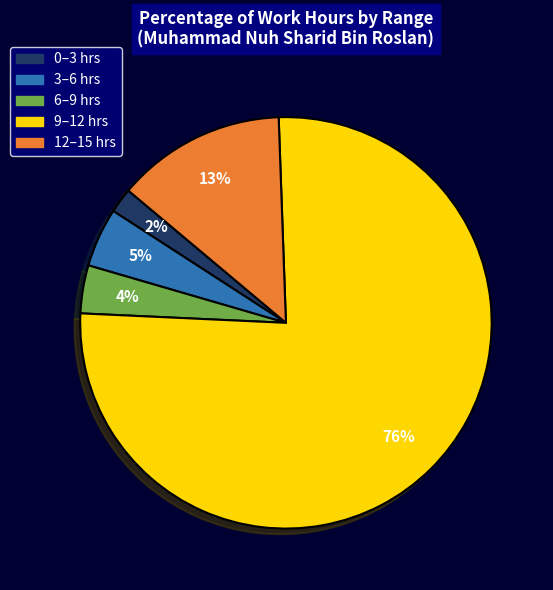

Is there a majority slice in this chart?

Yes